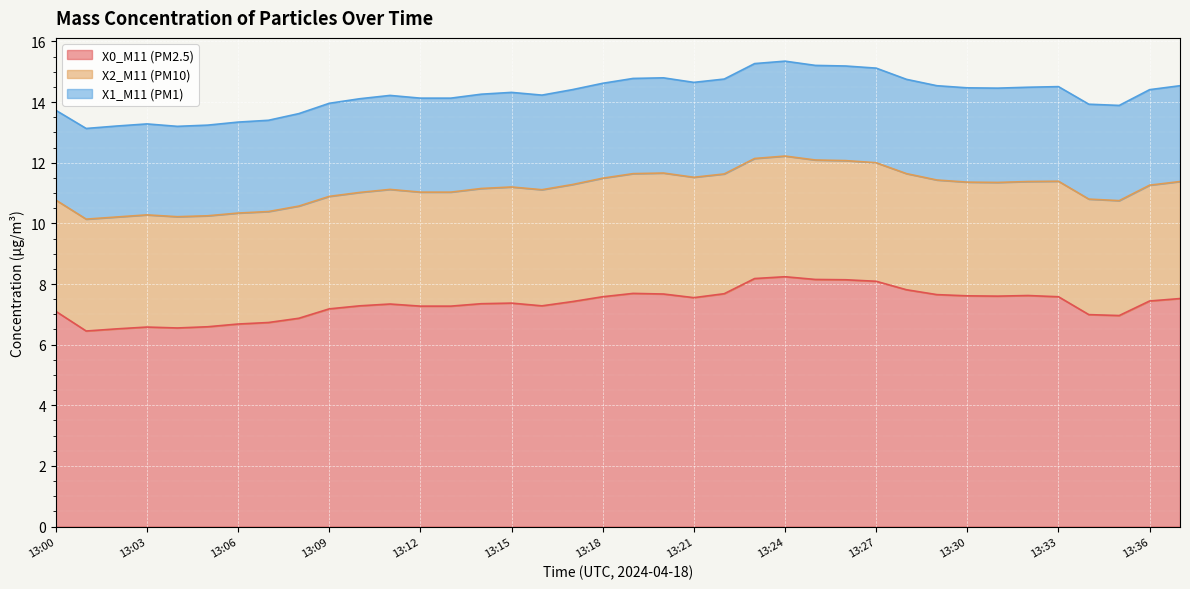

Reading right to left, list all the values displayed in this chart.

X0_M11 (PM2.5): 7.5	7.4	7.0	7.0	7.6	7.6	7.6	7.6	7.7	7.8	8.1	8.1	8.2	8.2	8.2	7.7	7.5	7.7	7.7	7.6	7.4	7.3	7.4	7.3	7.3	7.3	7.3	7.3	7.2	6.9	6.7	6.7	6.6	6.5	6.6	6.5	6.5	7.1
X2_M11 (PM10): 3.9	3.8	3.8	3.8	3.8	3.8	3.8	3.8	3.8	3.8	3.9	3.9	3.9	4.0	4.0	4.0	4.0	4.0	4.0	3.9	3.9	3.8	3.8	3.8	3.8	3.8	3.8	3.7	3.7	3.7	3.7	3.7	3.7	3.7	3.7	3.7	3.7	3.7
X1_M11 (PM1): 3.2	3.1	3.1	3.1	3.1	3.1	3.1	3.1	3.1	3.1	3.1	3.1	3.1	3.1	3.1	3.1	3.1	3.1	3.1	3.1	3.1	3.1	3.1	3.1	3.1	3.1	3.1	3.1	3.1	3.0	3.0	3.0	3.0	3.0	3.0	3.0	3.0	3.0